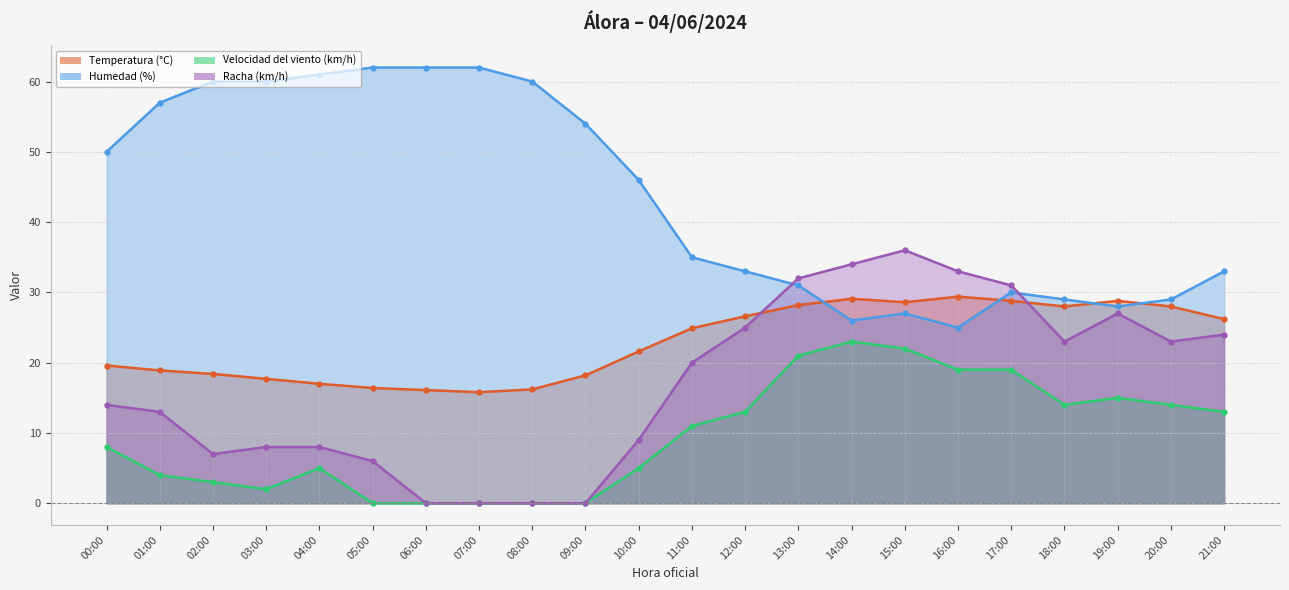

How many positive values does the Racha (km/h) series have?

18